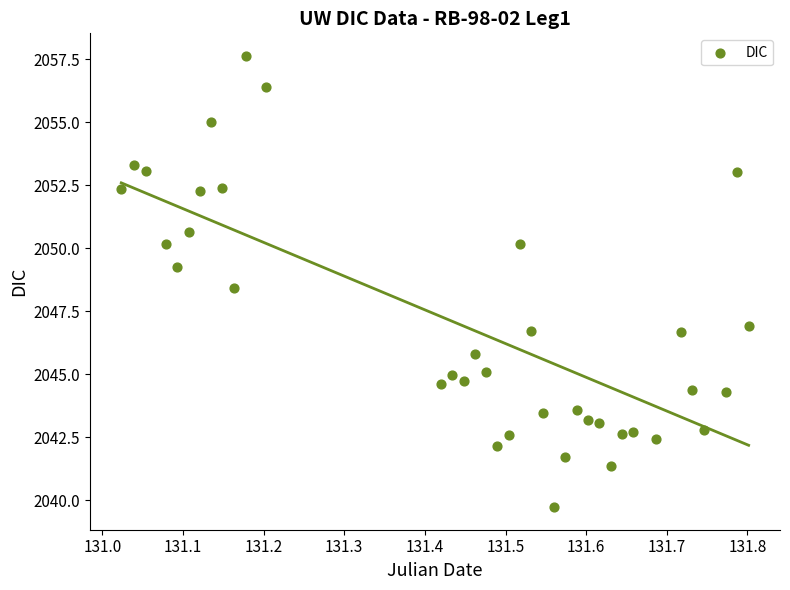

What is the range of X values (max minus min)?

0.8